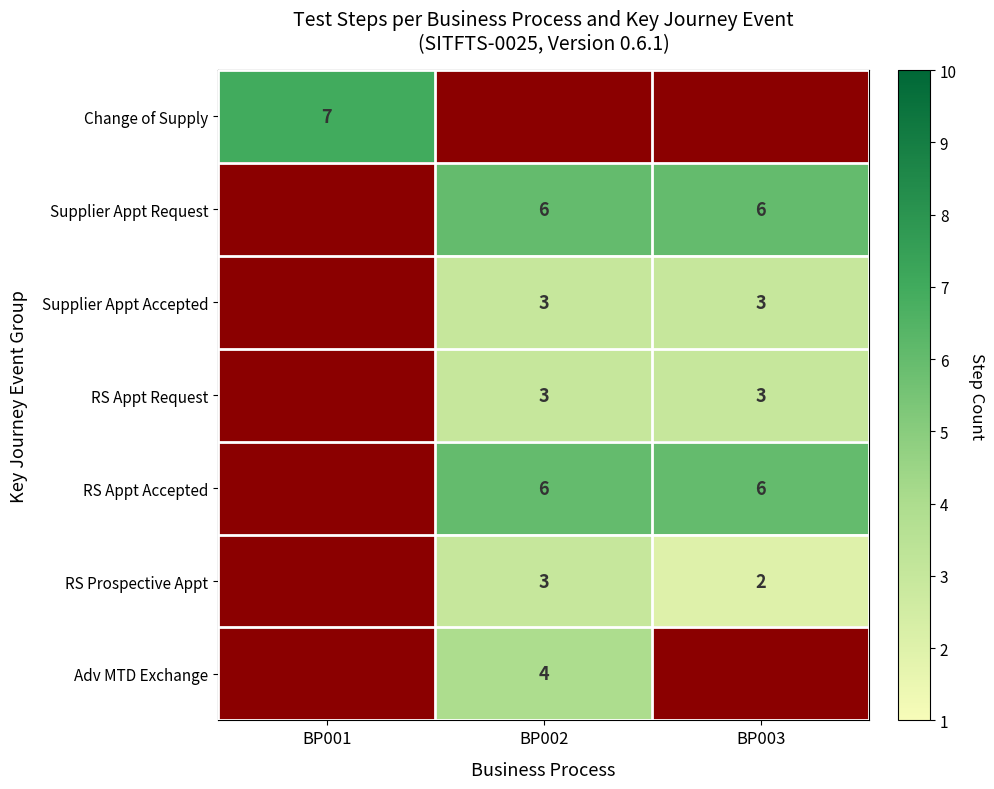

Is it true that RS Prospective Appt equals 3 at BP002?

True